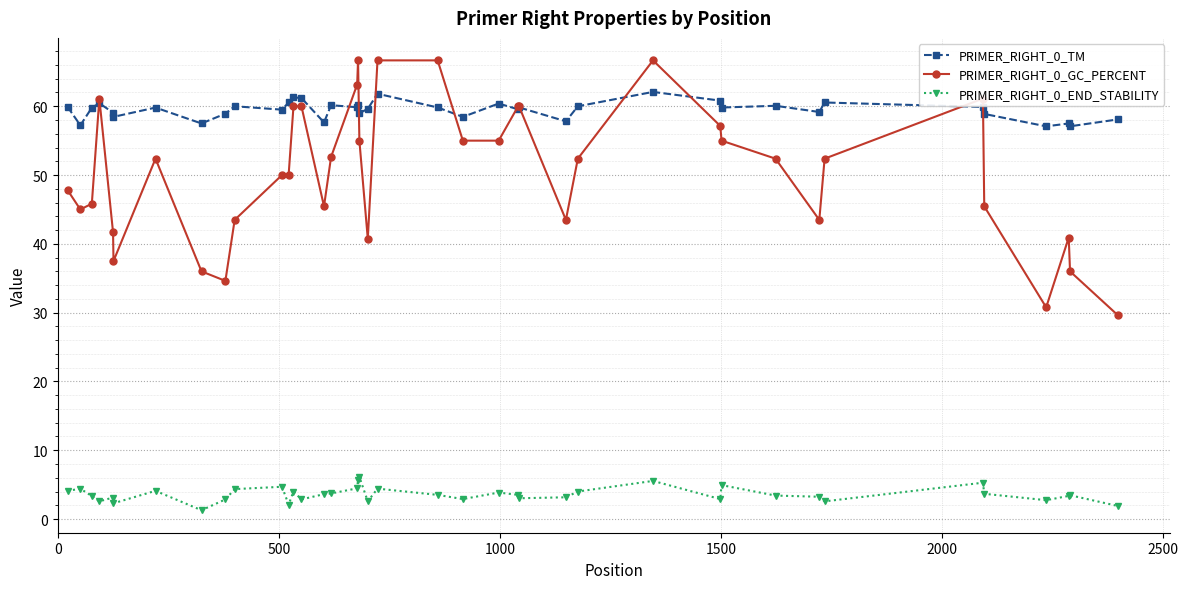

What is the maximum value for PRIMER_RIGHT_0_TM?

62.1